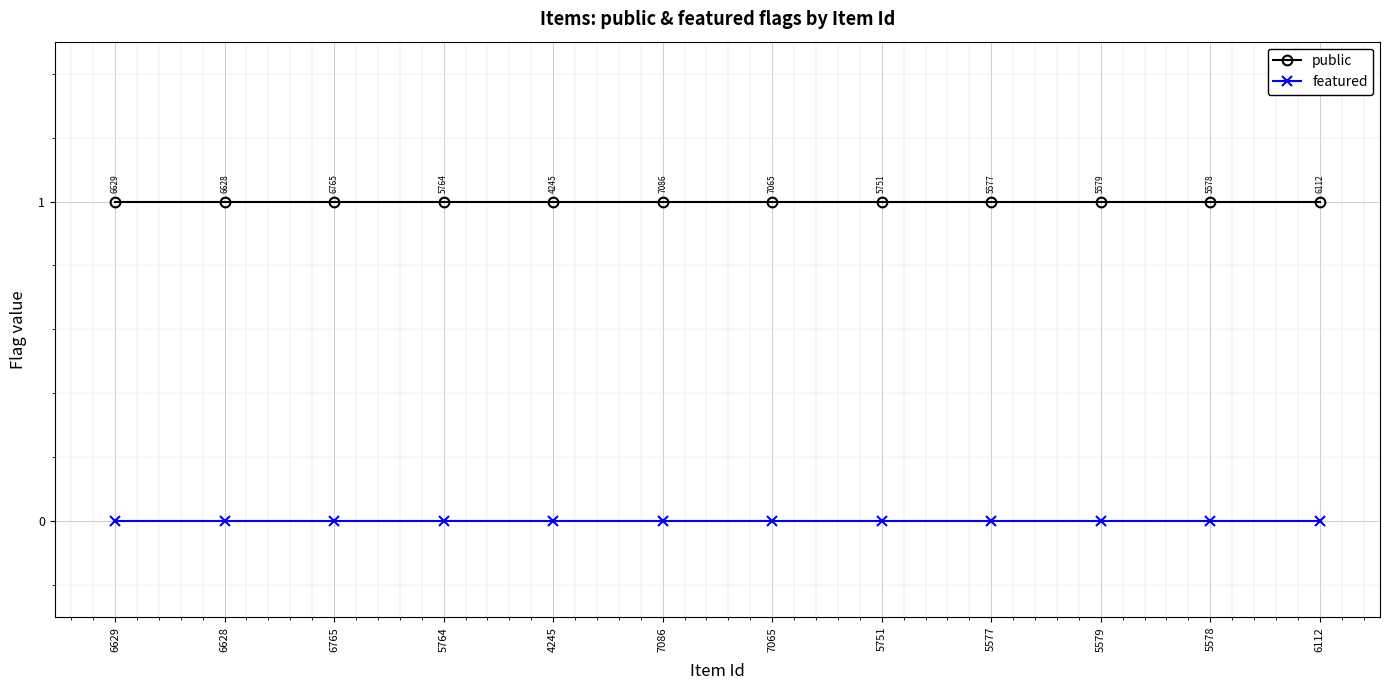

List the series in order of their overall mean, highest first.

public, featured